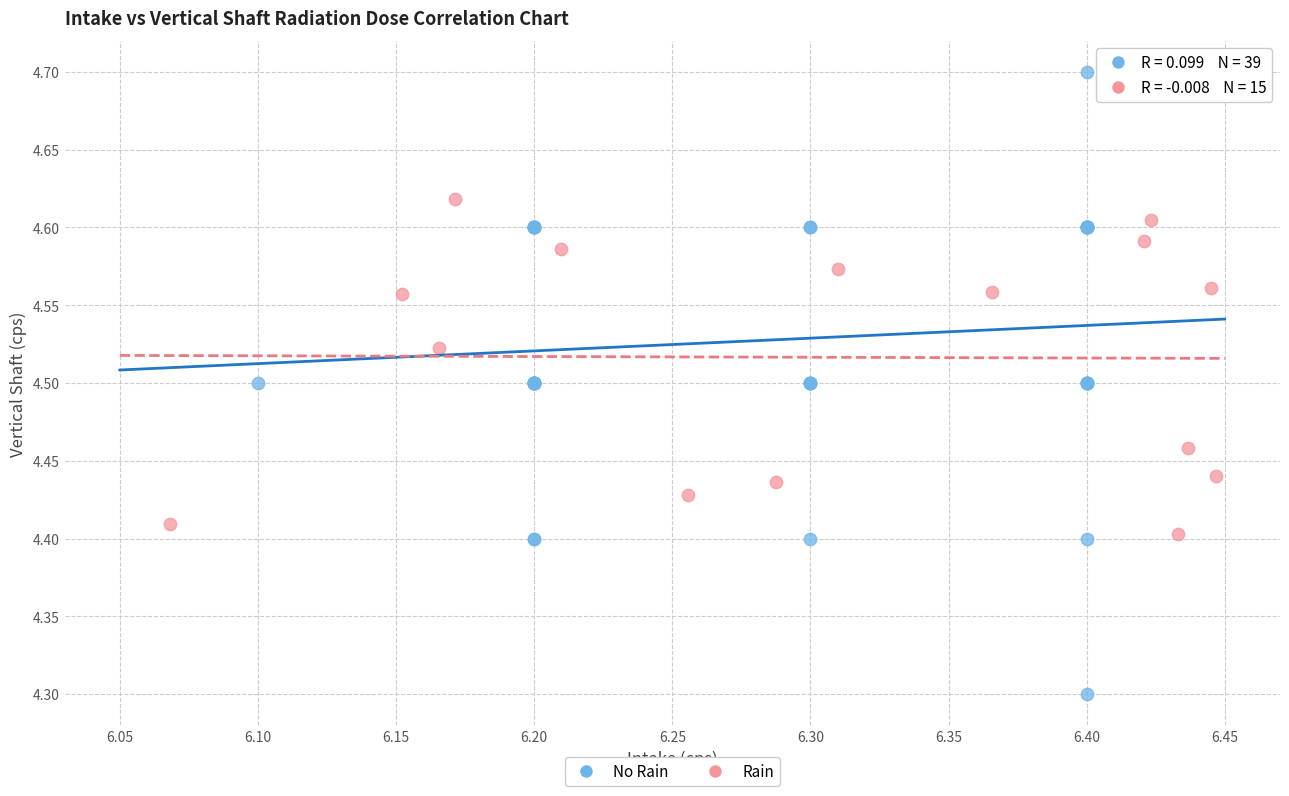

Which series contains the highest Y value?

No Rain